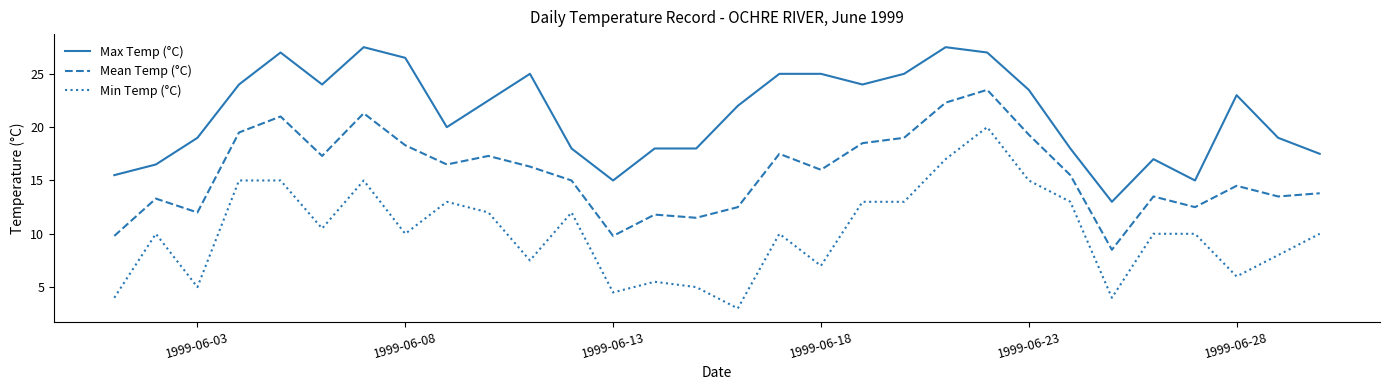

Rank the series by their maximum value, from highest to lowest.

Max Temp (°C), Mean Temp (°C), Min Temp (°C)